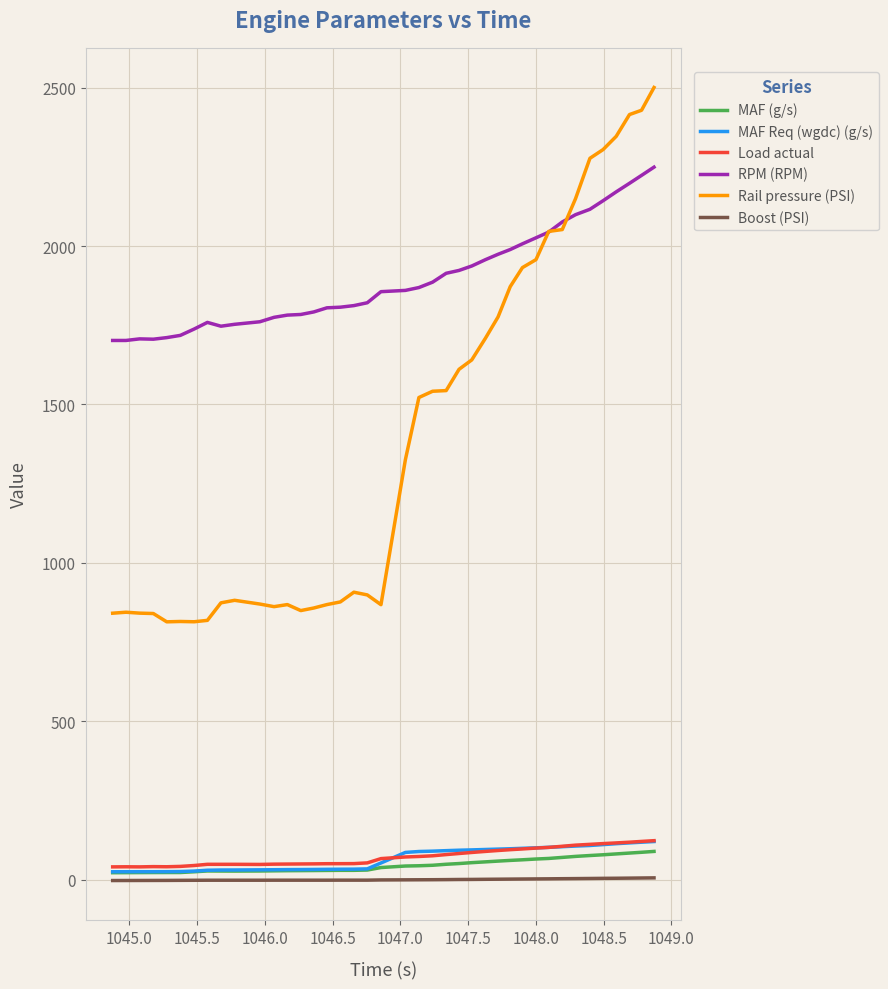

Which series has the largest total across all categories?

RPM (RPM)